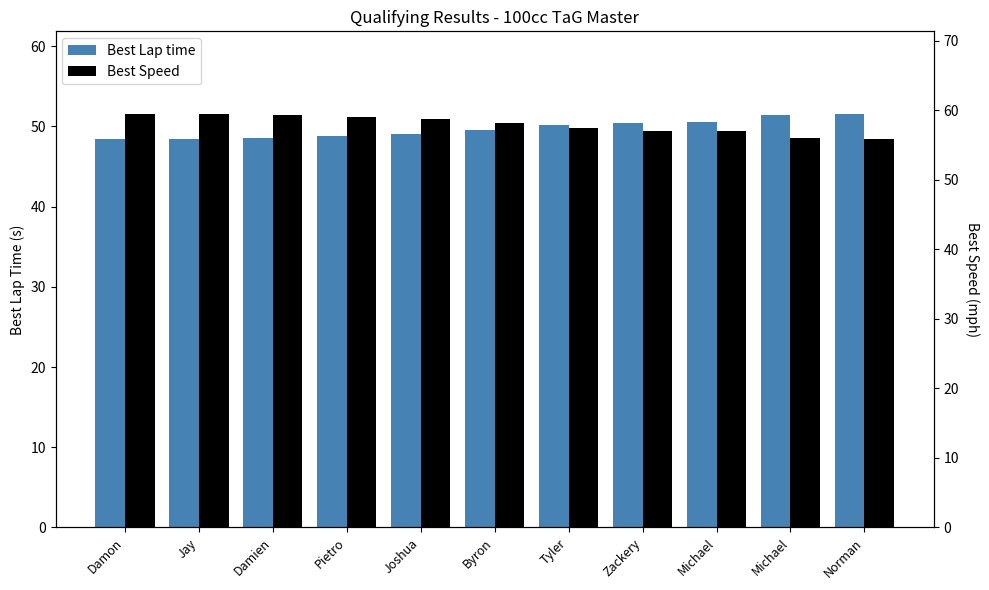

What is the label of the 3rd bar from the left?

Damien